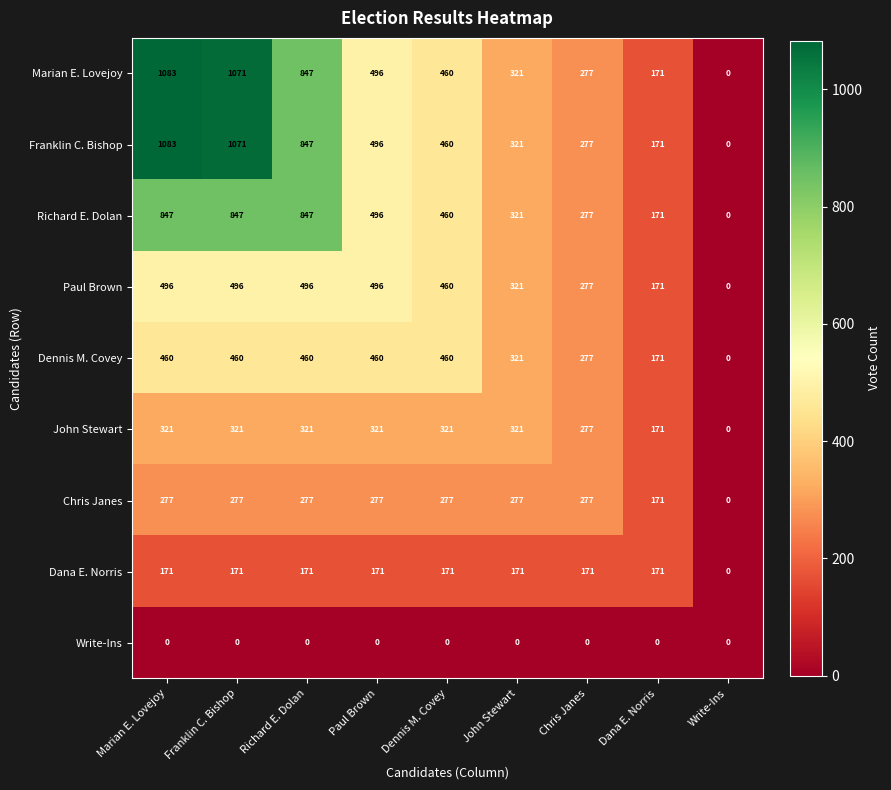

At how many categories does at least one series exceed 589?

3